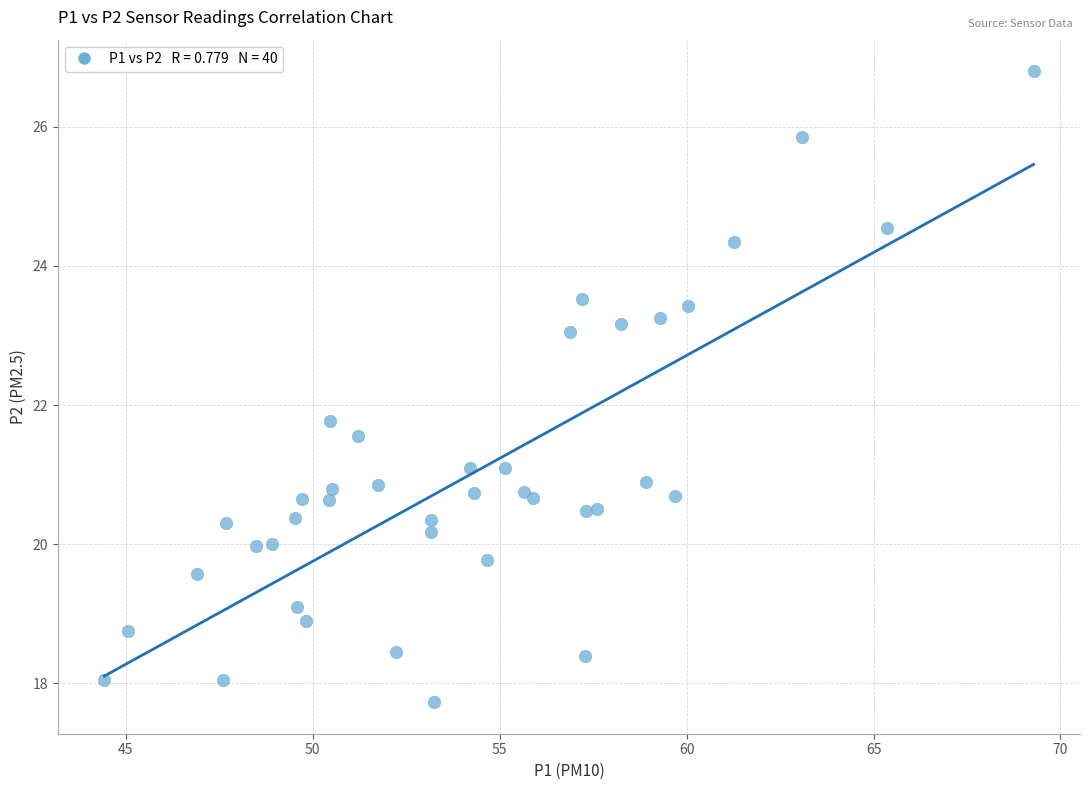

What Y value in the scatter plot is closest to 22?

21.8